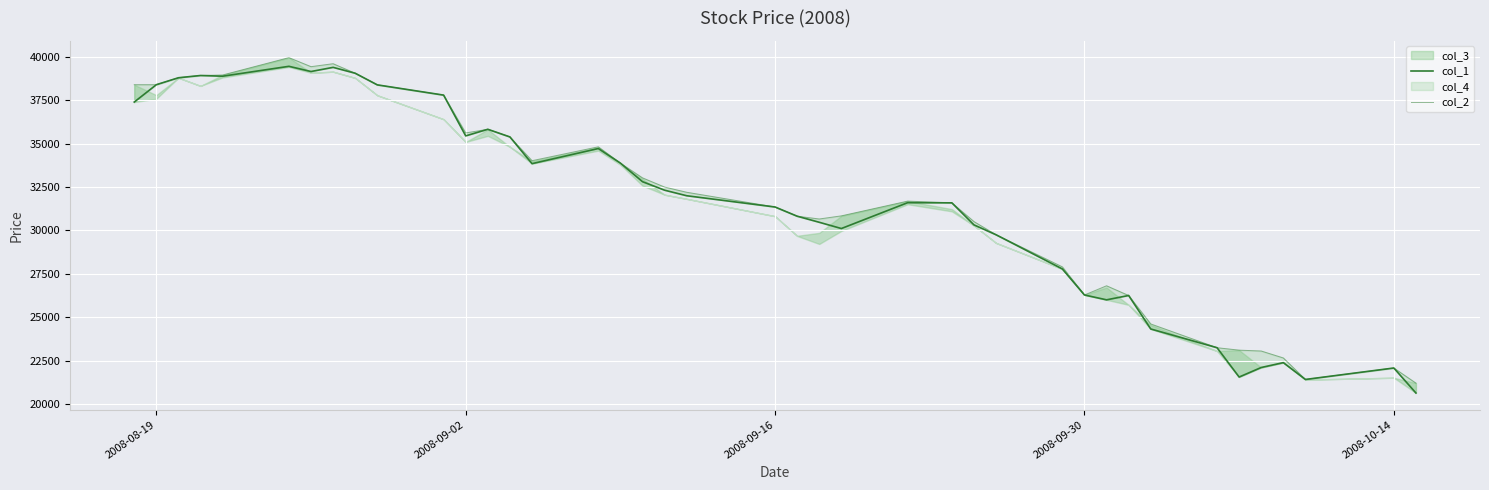

What is the difference between the maximum and second lowest values in the col_2 series?

18550